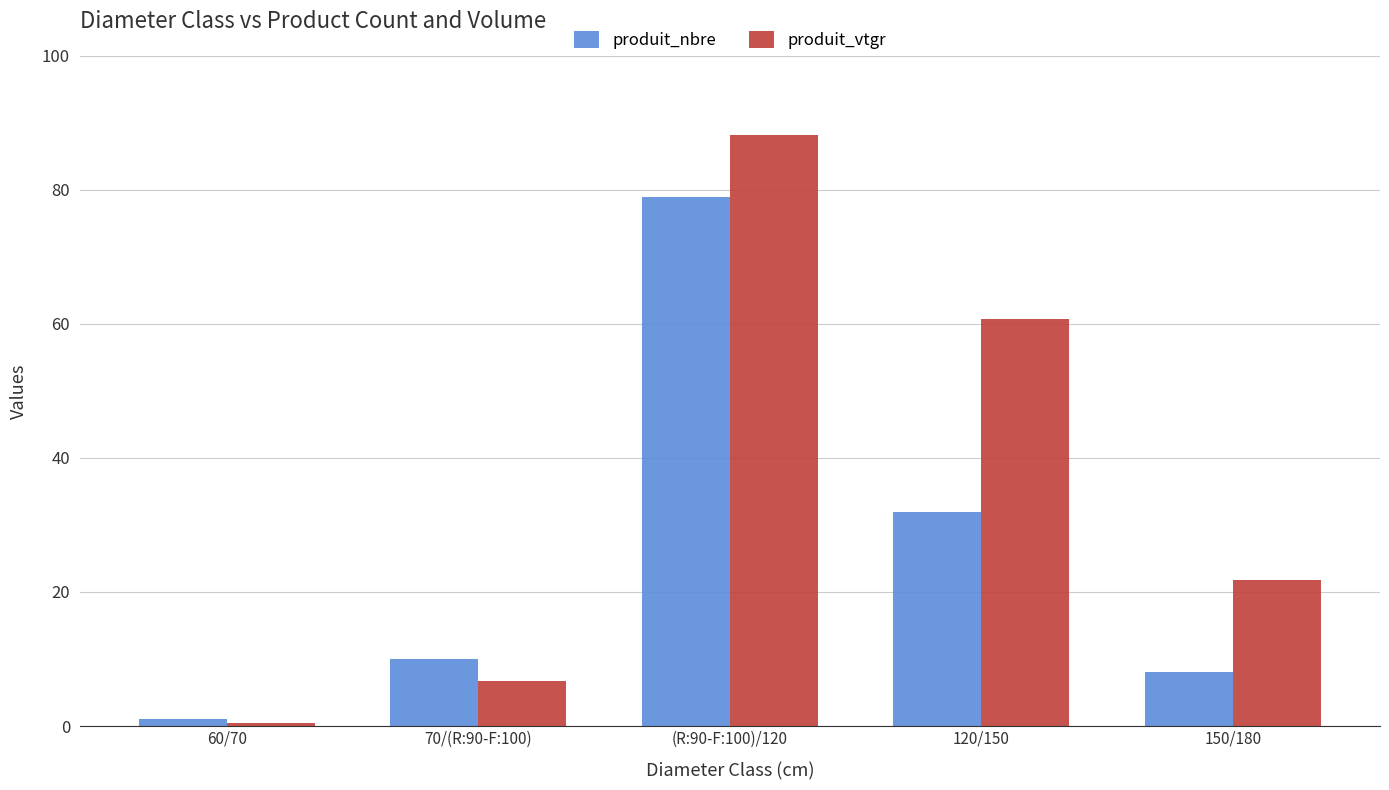

Which series changed the most between 70/(R:90-F:100) and (R:90-F:100)/120?

produit_vtgr